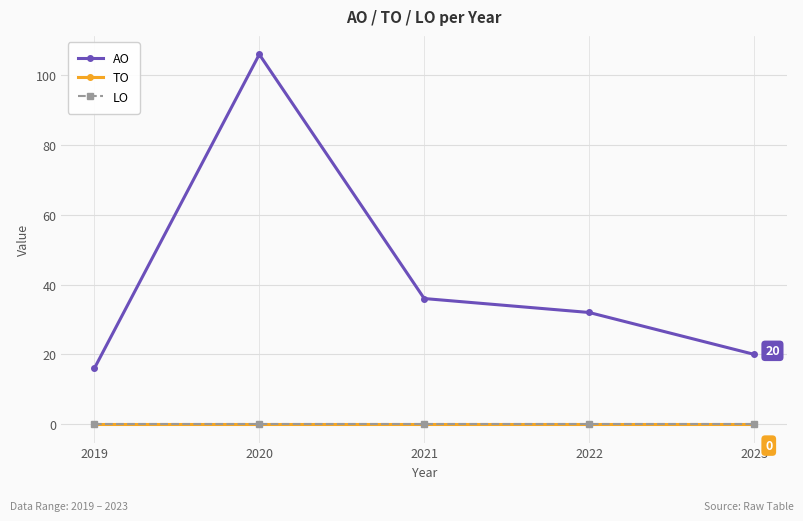

List the series in order of their peak value, highest first.

AO, TO, LO